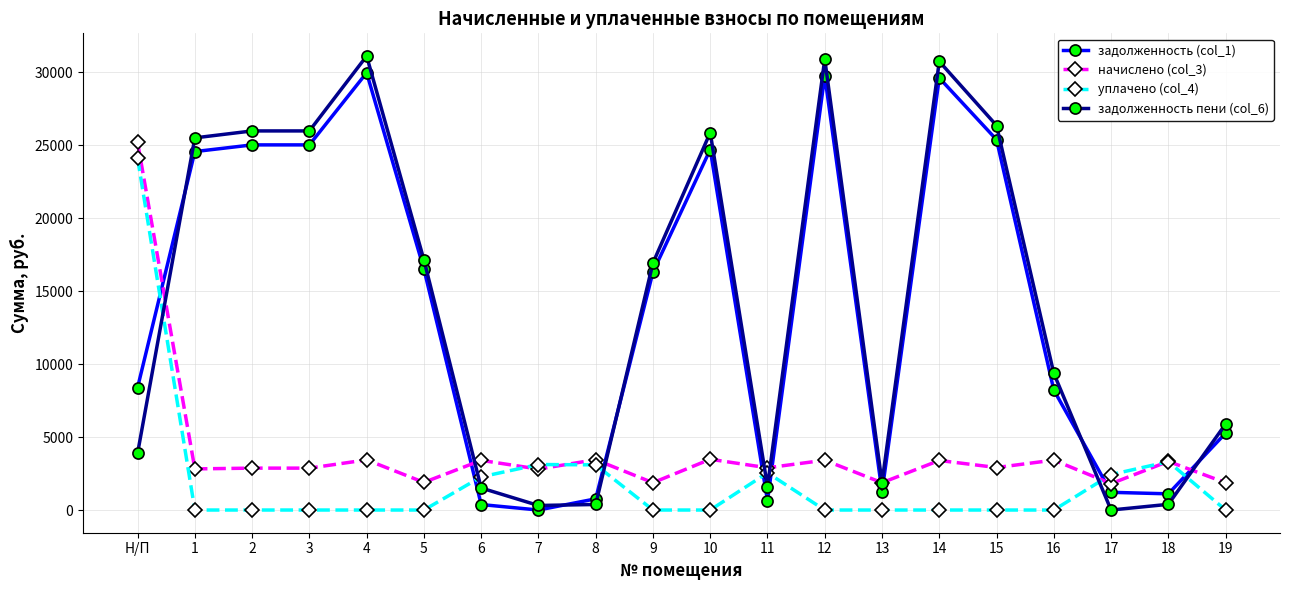

What is the maximum value for задолженность (col_1)?

29981.0